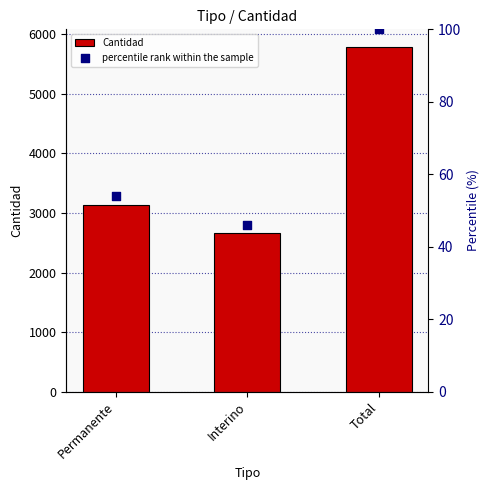

Which series reaches the minimum Y coordinate?

percentile rank within the sample